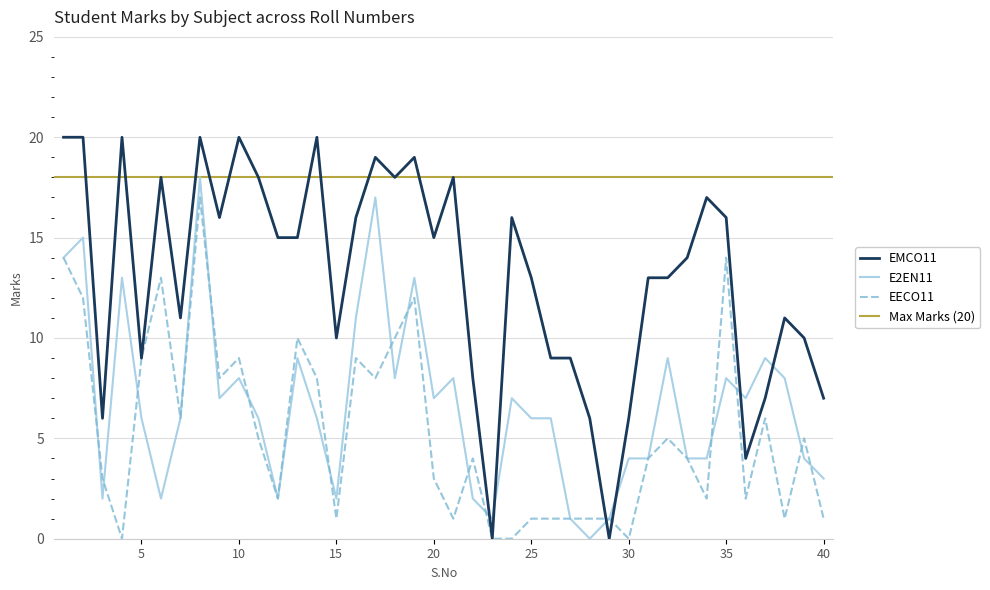

Where do EMCO11 and E2EN11 first cross each other?

22 and 23